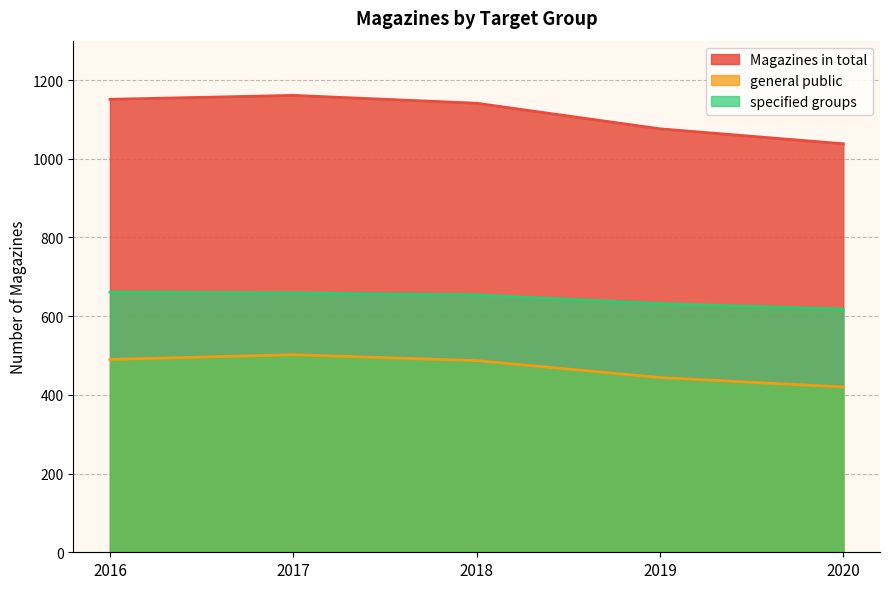

At which label does specified groups first exceed 654?

2016